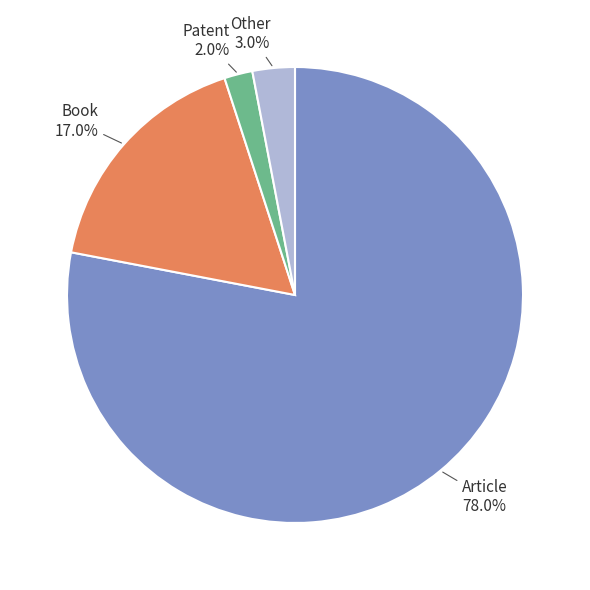

Does any single category account for the majority?

Yes